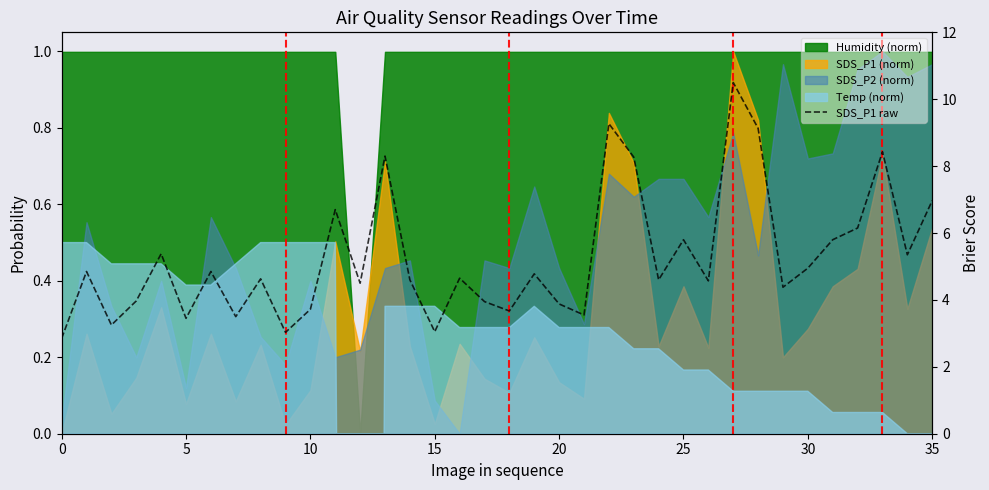

What is the value of the 14th point from the left?

8.3